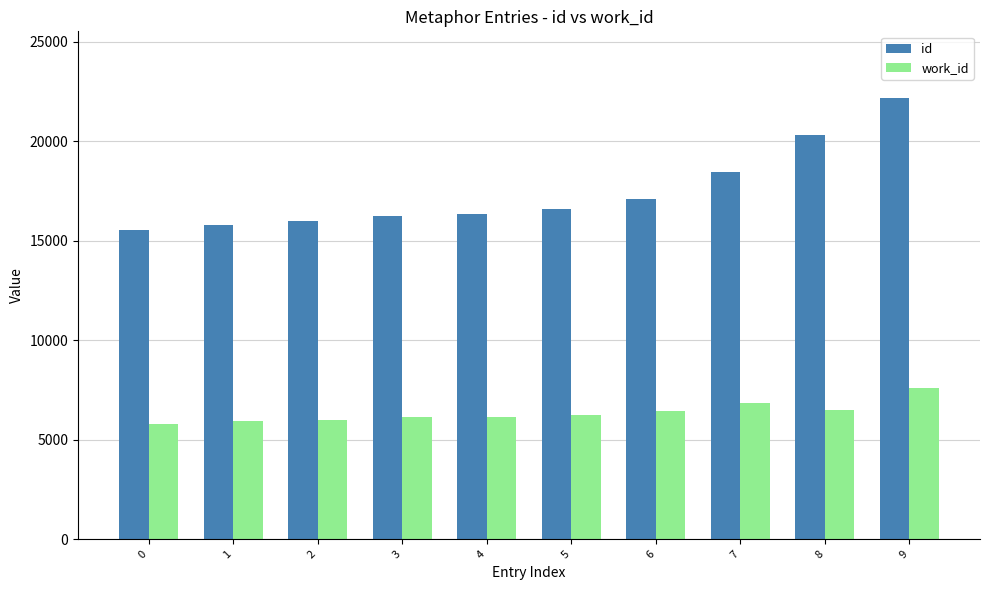

Which series has the widest spread of values?

id